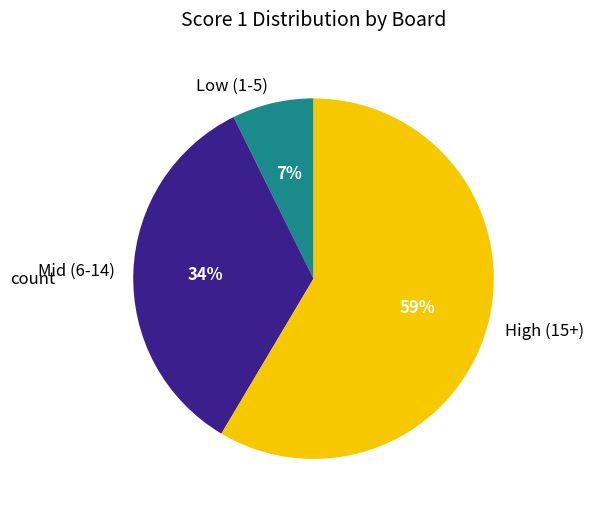

Is the sum of Low (1-5) and High (15+) greater than half?

Yes